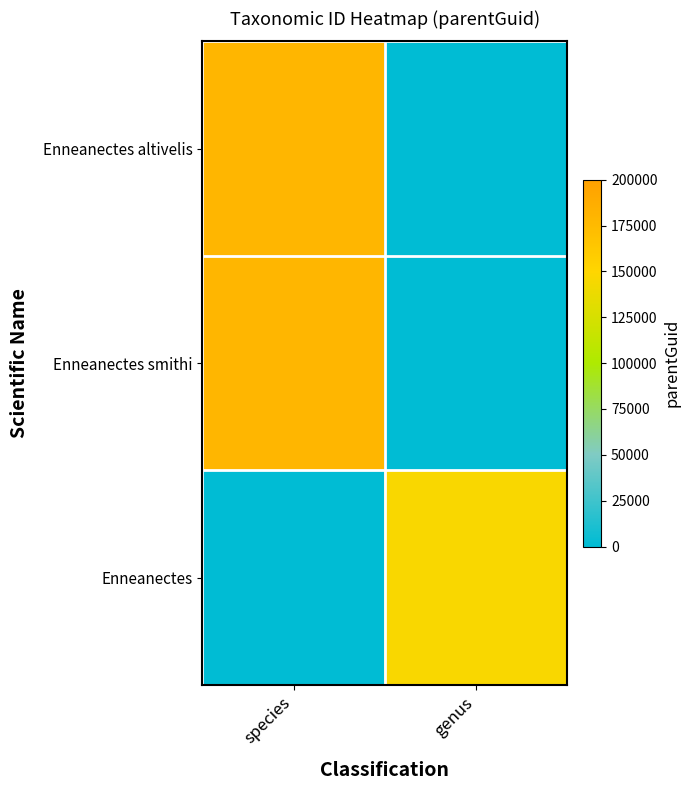

Rank the series at species from lowest to highest value.

Enneanectes, Enneanectes altivelis, Enneanectes smithi